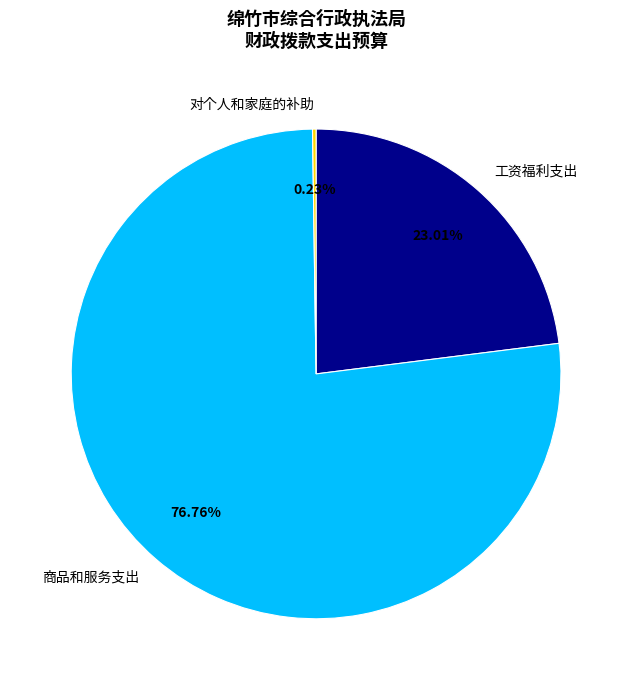

Is there a majority slice in this chart?

Yes